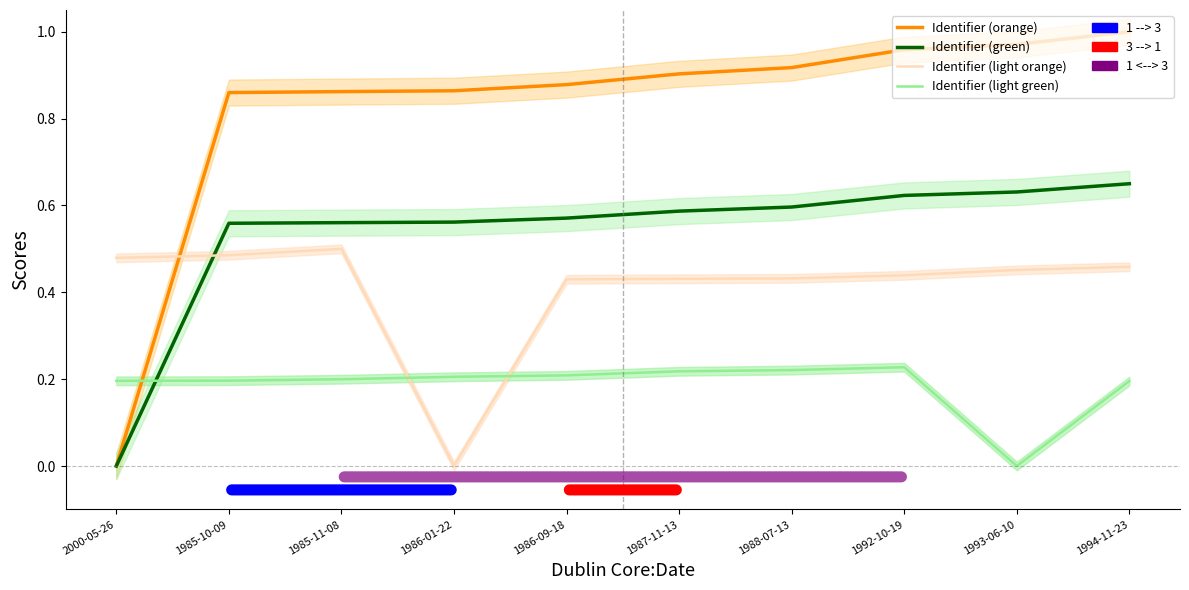

The value of Identifier (light orange) at 1986-01-22 is 0.0. True or false?

True